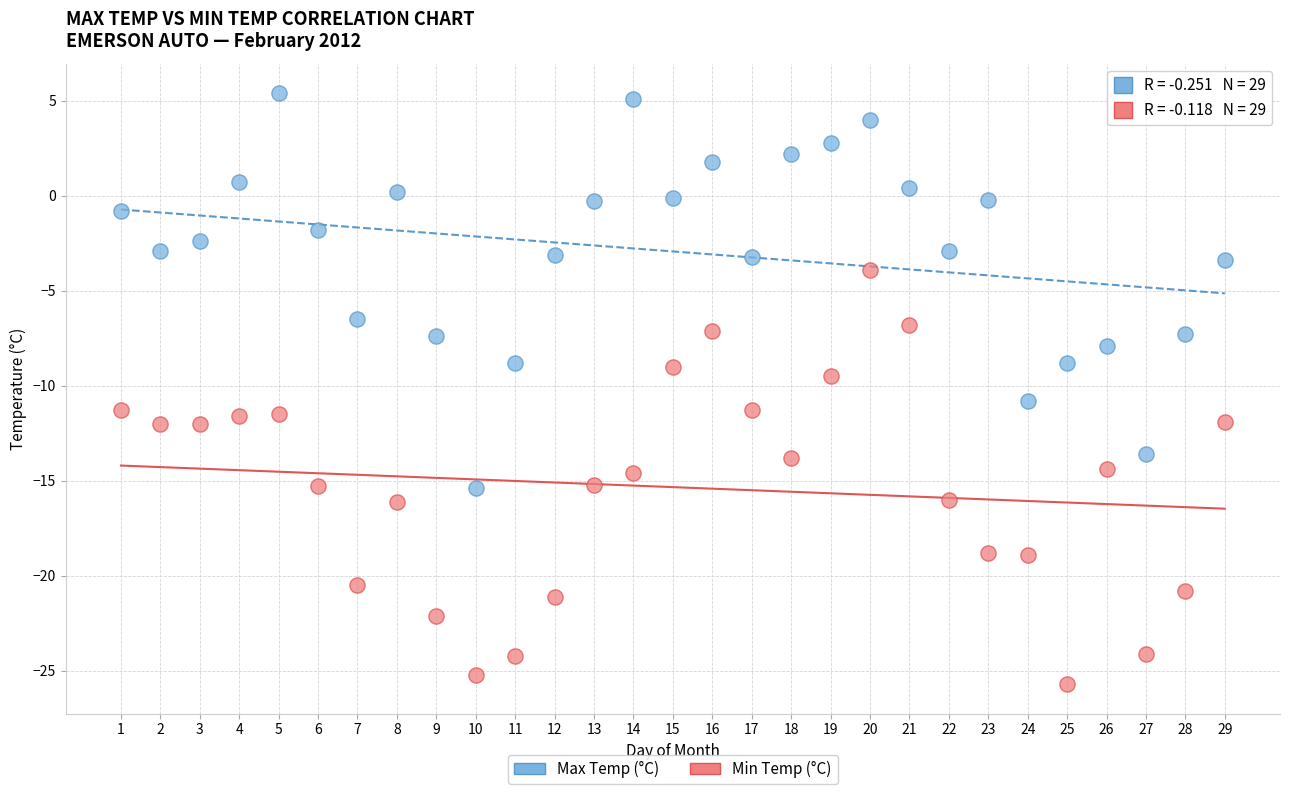

Which series reaches the maximum Y coordinate?

Max Temp (°C)